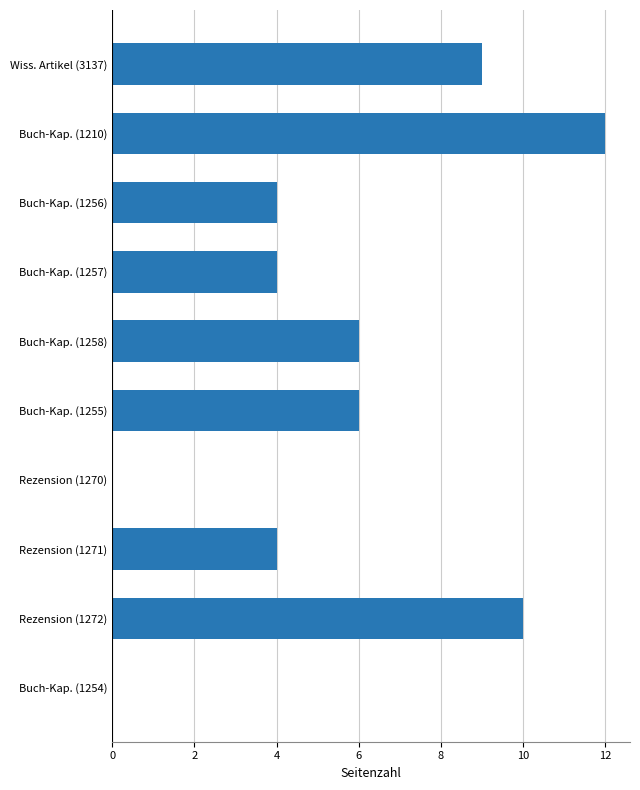

Reading top to bottom, list all the values displayed in this chart.

Wiss. Artikel (3137)=9	Buch-Kap. (1210)=12	Buch-Kap. (1256)=4	Buch-Kap. (1257)=4	Buch-Kap. (1258)=6	Buch-Kap. (1255)=6	Rezension (1270)=0	Rezension (1271)=4	Rezension (1272)=10	Buch-Kap. (1254)=0